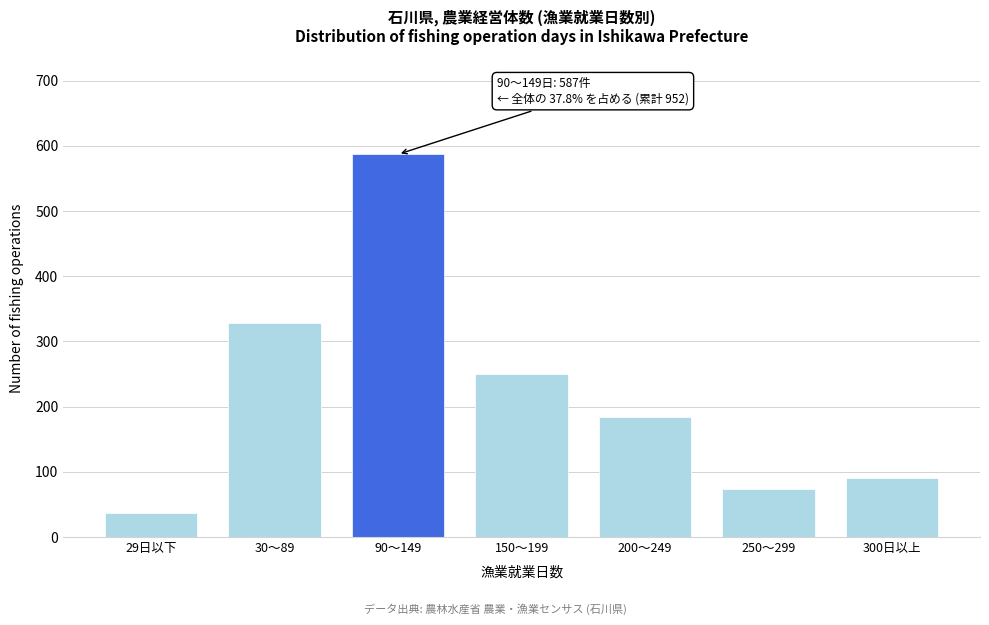

Reading left to right, what are all the values shown in this chart?

29日以下=37	30～89=328	90～149=587	150～199=250	200～249=184	250～299=74	300日以上=91